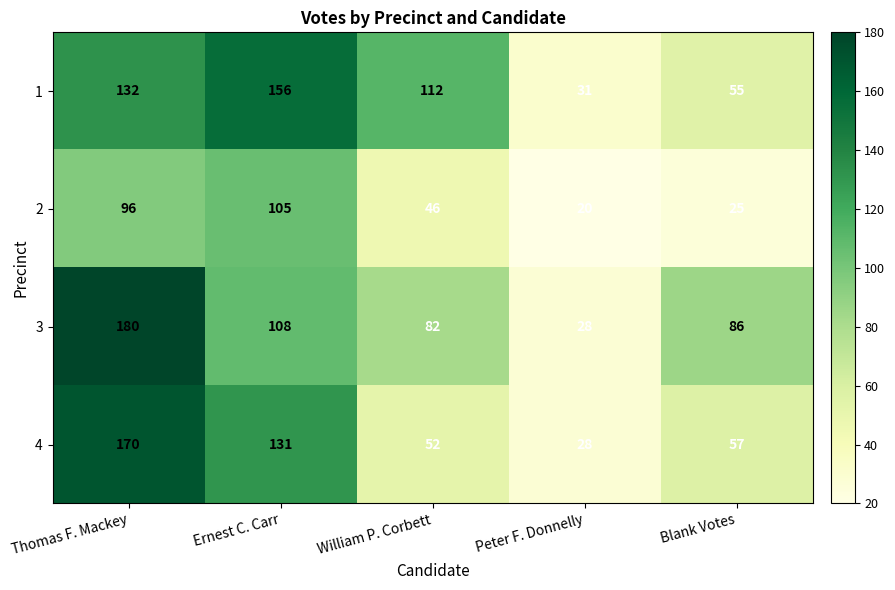

Read the 3 value at Thomas F. Mackey.

180